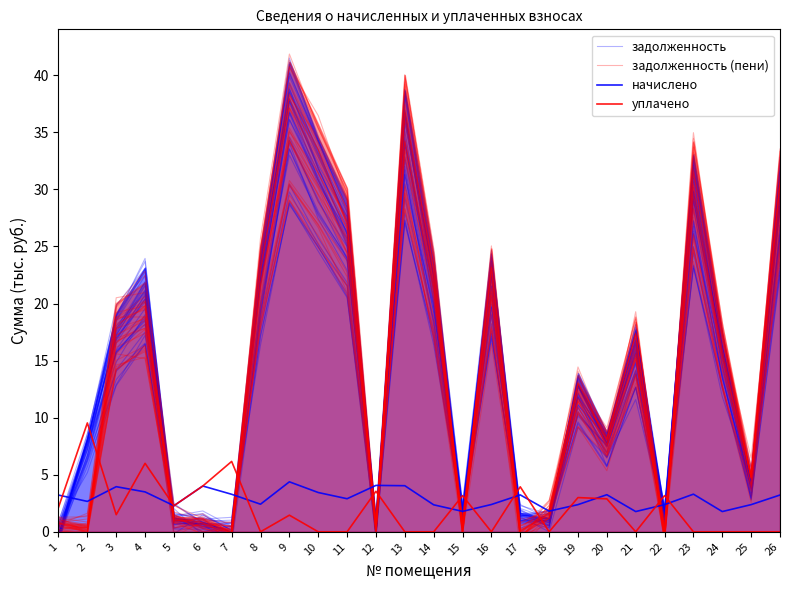

Between 24 and 26, which series saw the biggest shift?

задолженность (пени)